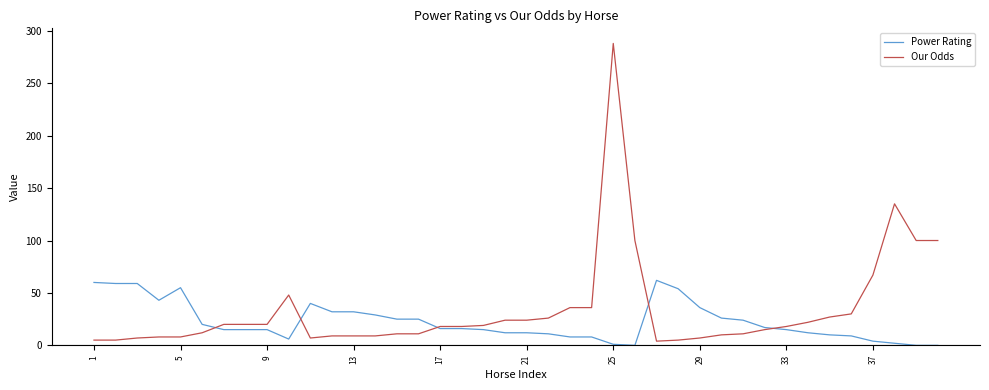

Which series has the widest spread of values?

Our Odds